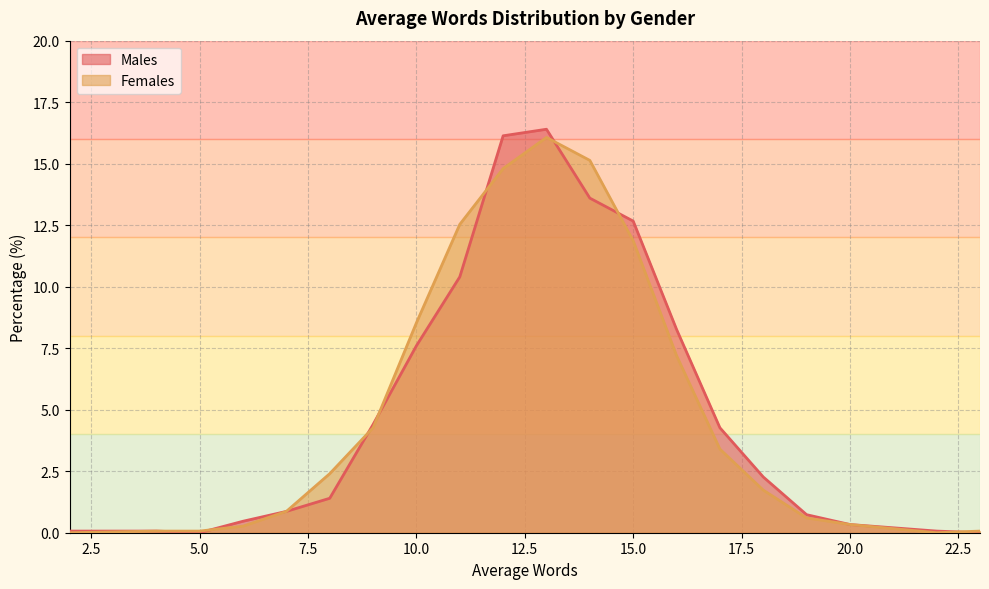

Which series has the widest spread of values?

Males